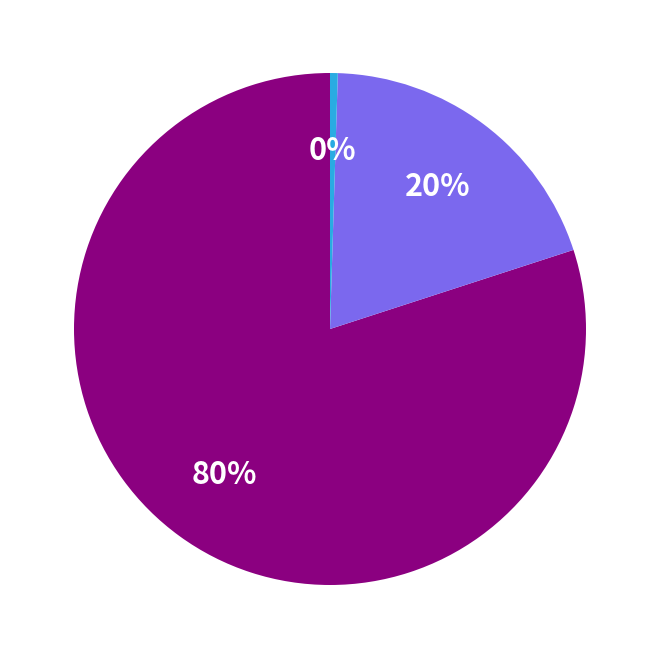

To the nearest percent, what is the difference between the largest and smallest slice percentages?

80%